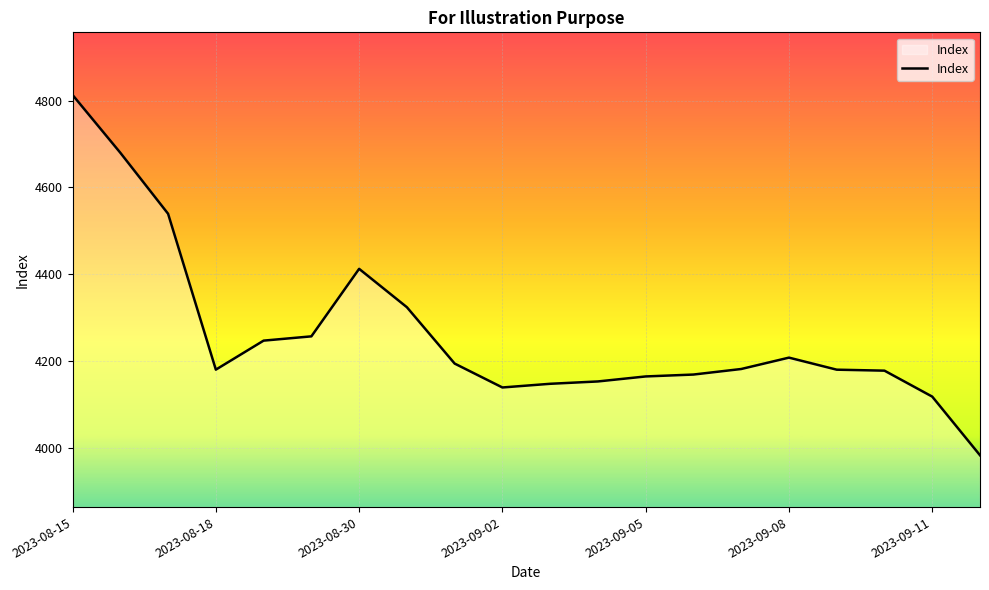

What is the greatest value displayed?

4813.2